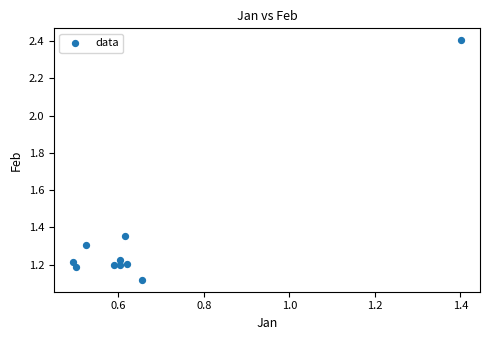

What is the average Y value?

1.3